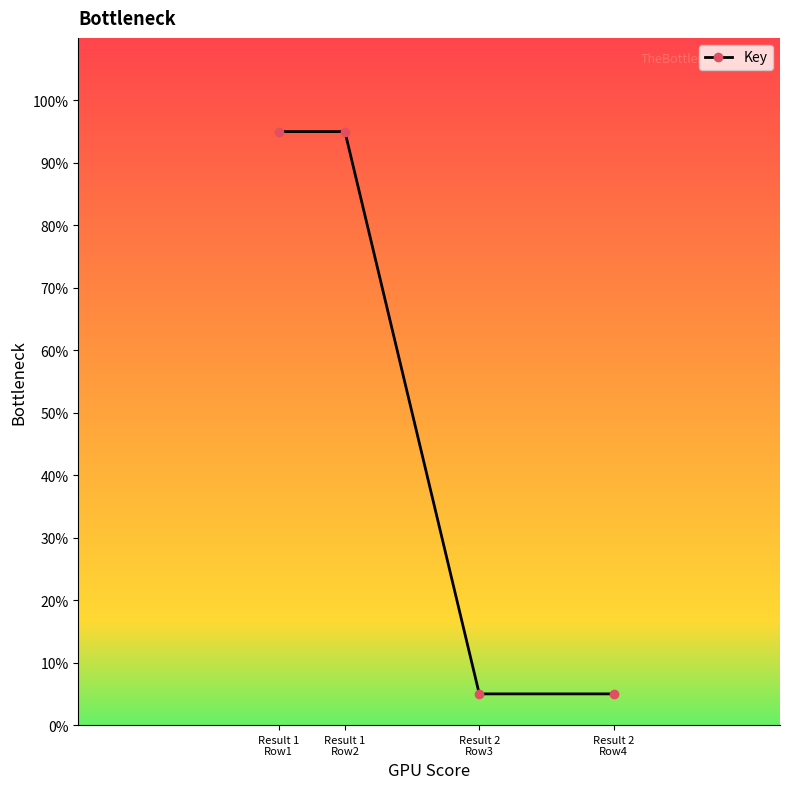

What is the greatest value displayed?

95